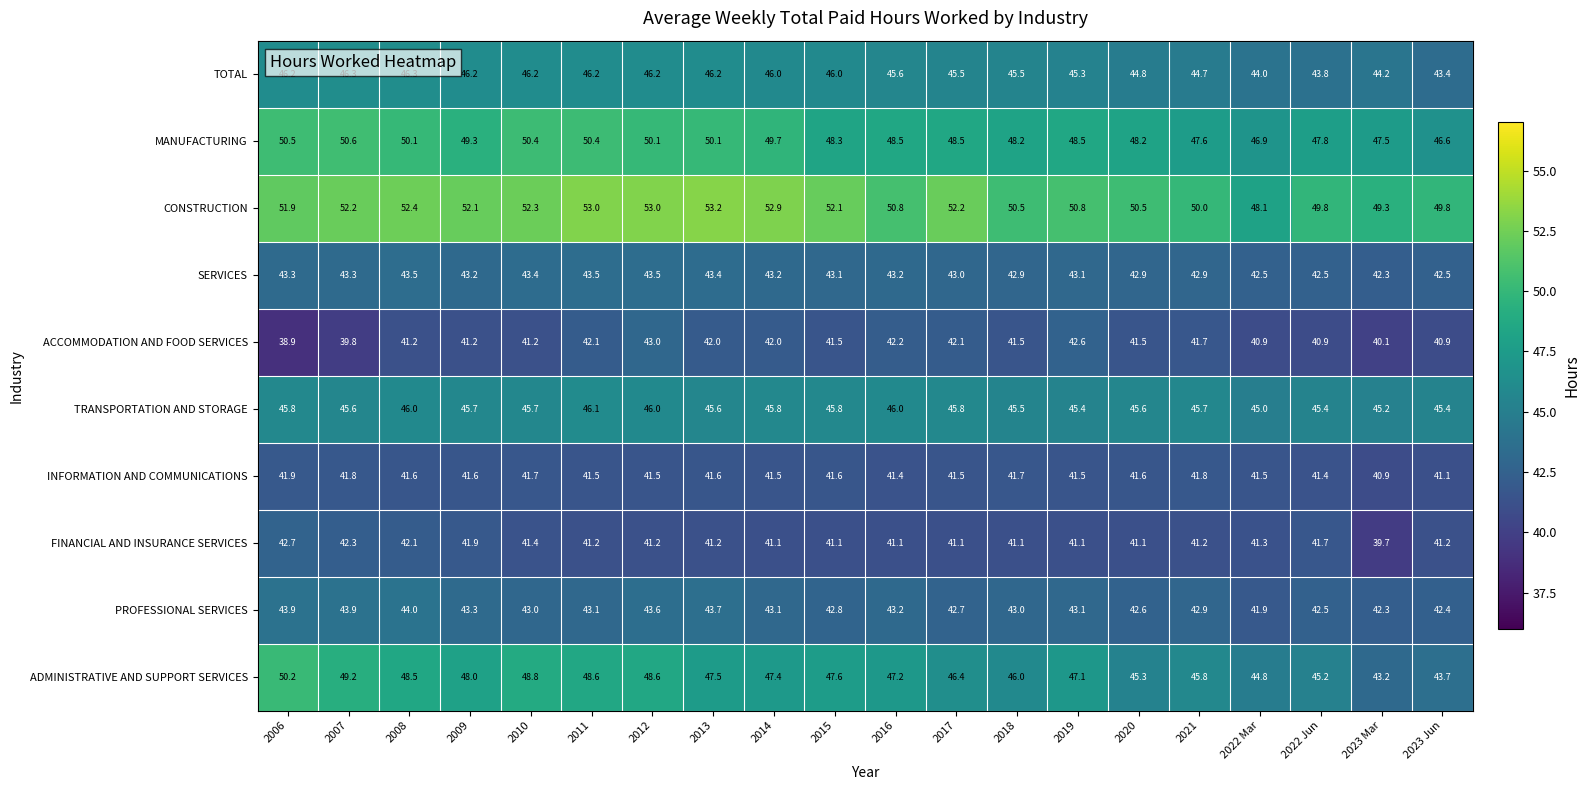

Where does the CONSTRUCTION series first go above 52?

2007